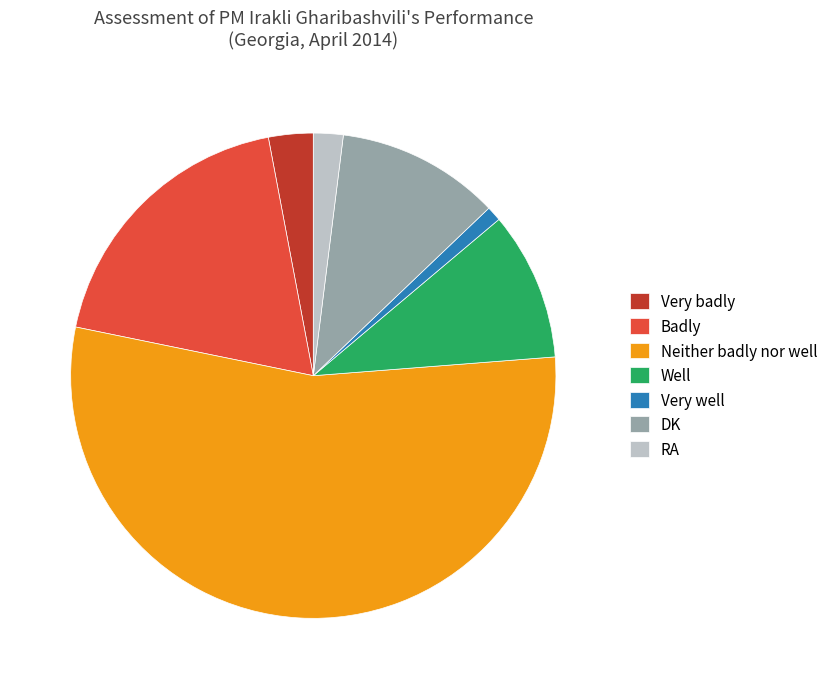

Which slice represents more than half of the pie?

Neither badly nor well